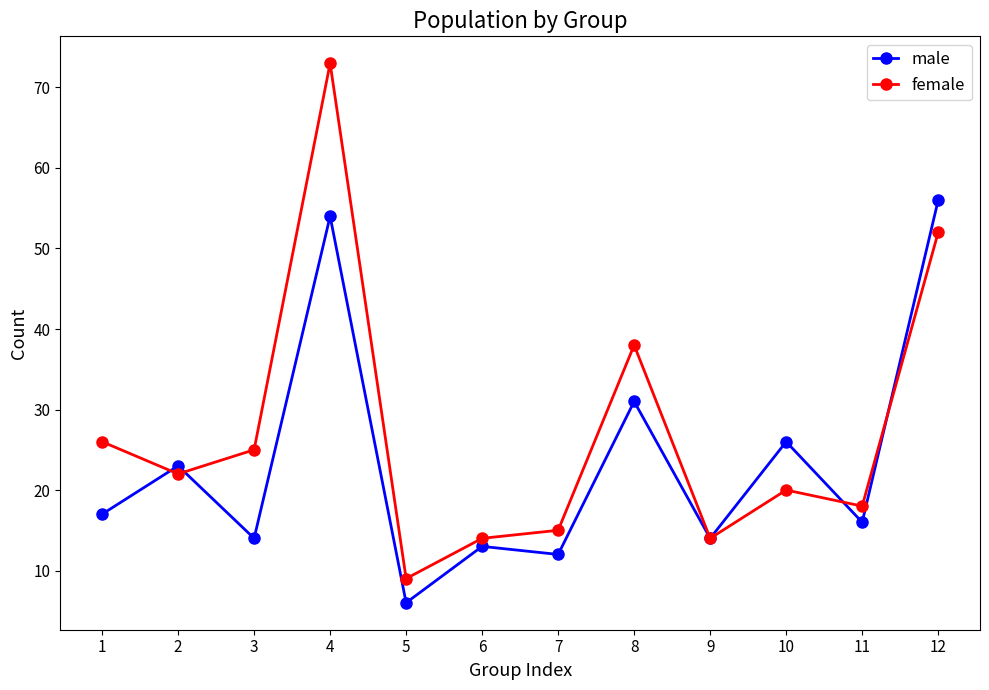

Rank the series by their average value, from highest to lowest.

female, male